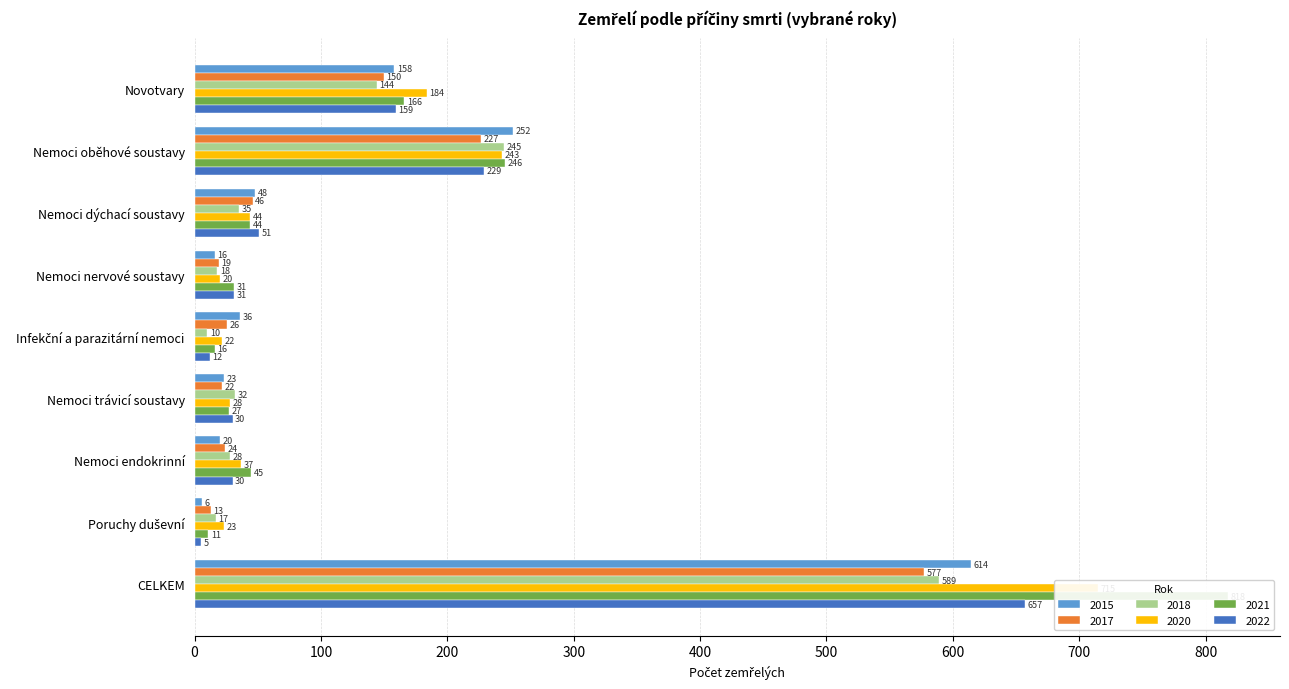

What is the label of the 9th bar from the right?

Novotvary